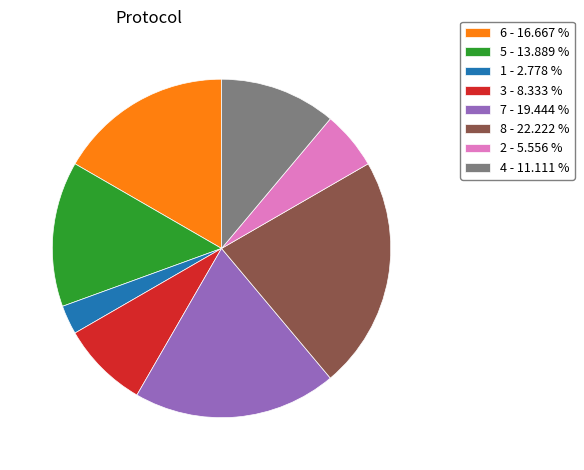

Rank the categories by value from highest to lowest.

8 - 22.222 %, 7 - 19.444 %, 6 - 16.667 %, 5 - 13.889 %, 4 - 11.111 %, 3 - 8.333 %, 2 - 5.556 %, 1 - 2.778 %